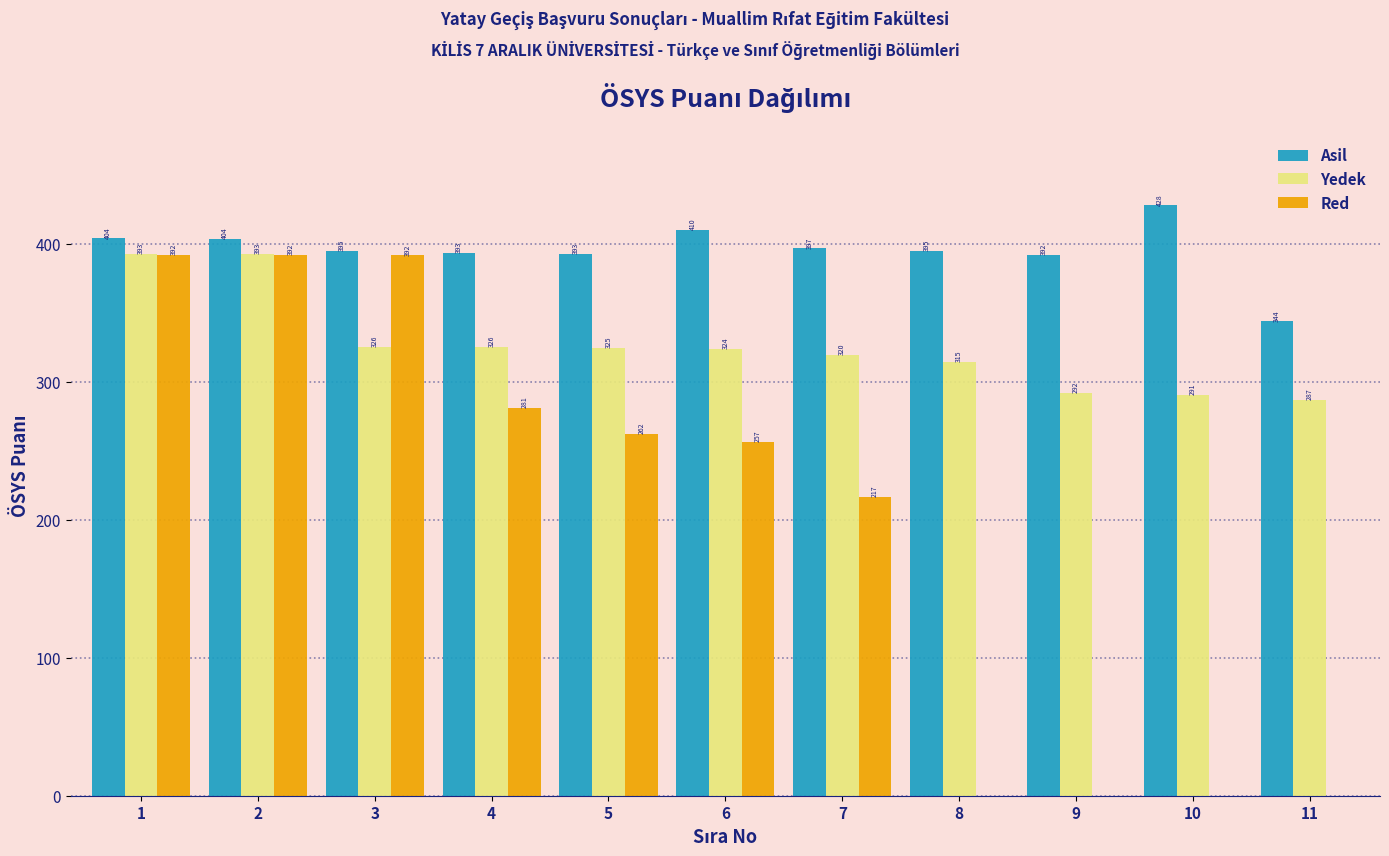

What is the maximum value for Asil?

428.0